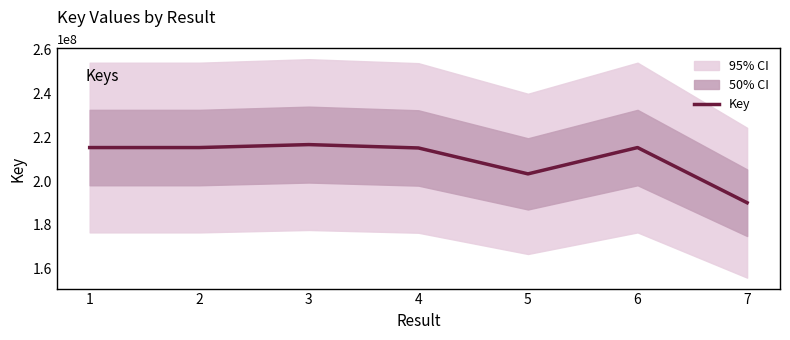

At which category does the data reach its first local peak?

3